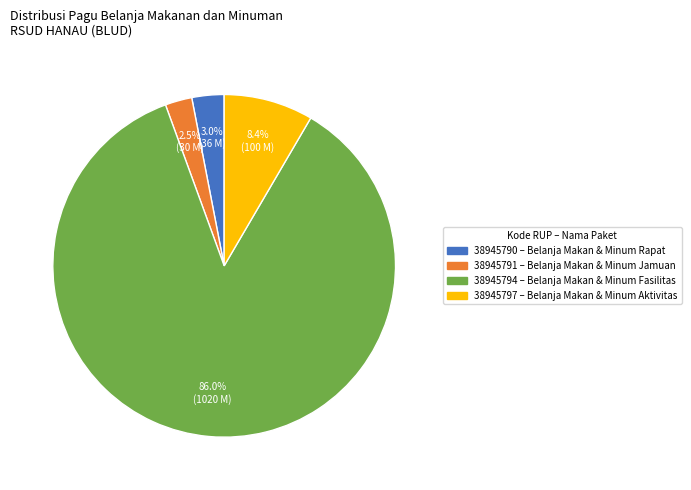

Which category has the biggest portion of the pie?

38945794